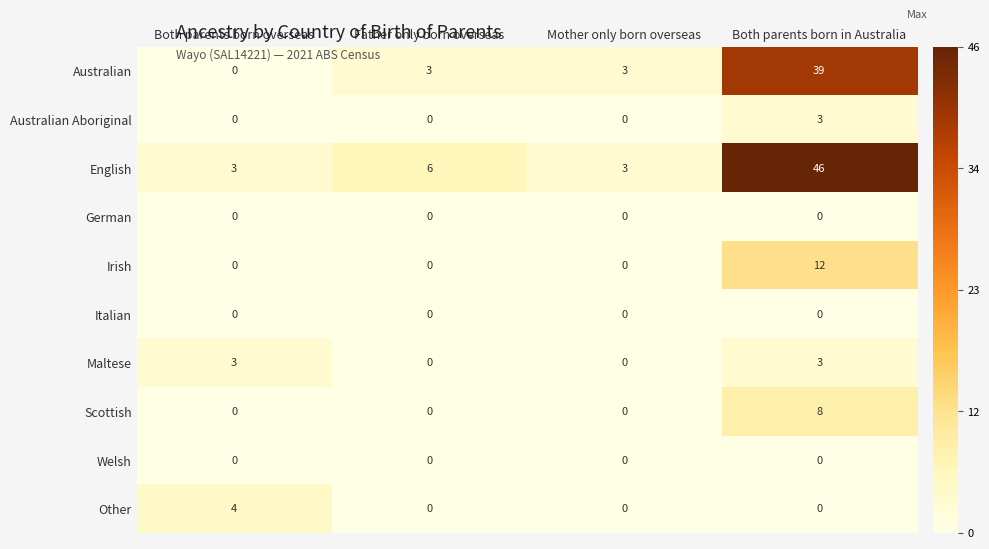

At which category is the sum across all series the highest?

Both parents born in Australia